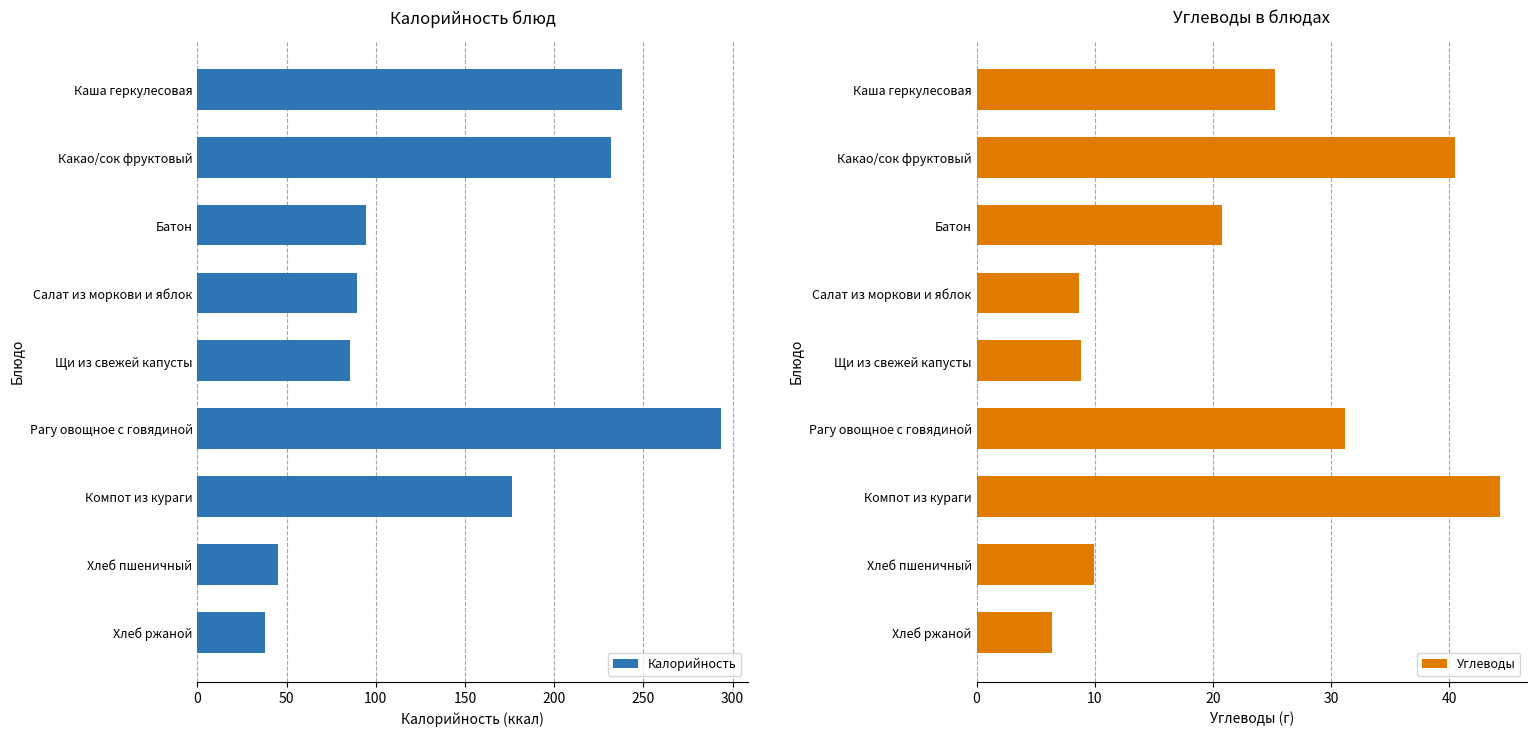

Reading left to right, extract all data points from this chart.

Калорийность: 237.8	232.0	94.4	89.4	85.8	293.6	176.4	45.2	38.0
Углеводы: 25.3	40.5	20.8	8.7	8.8	31.2	44.3	9.9	6.4